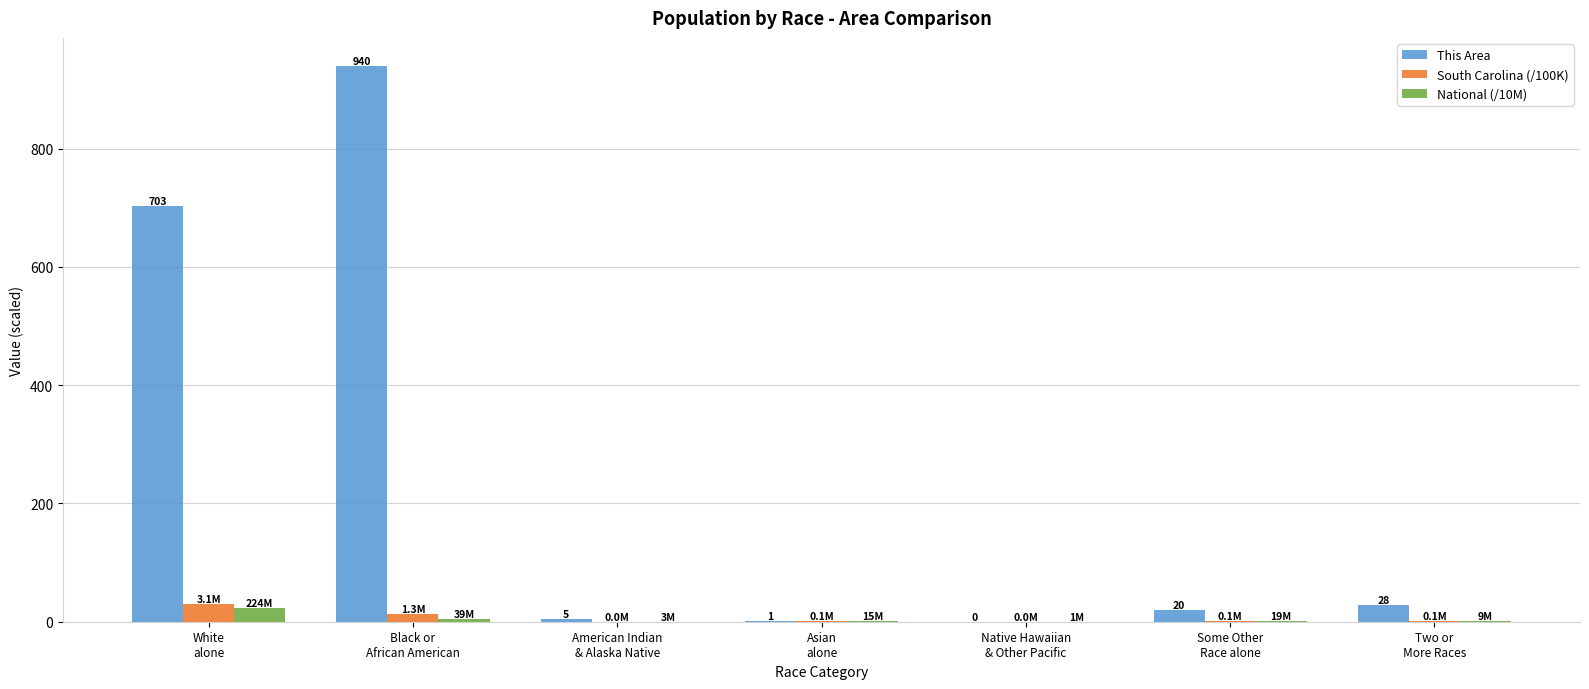

True or false: National (/10M) has a value of 0.3 at American Indian
& Alaska Native.

True